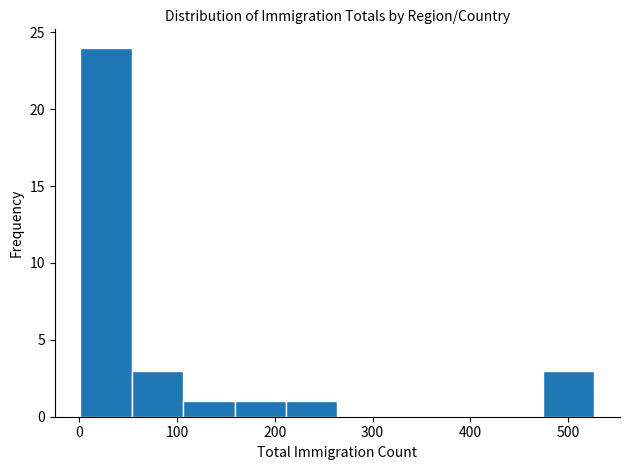

Over which range of the x-axis is the bar tallest?

0 to 50